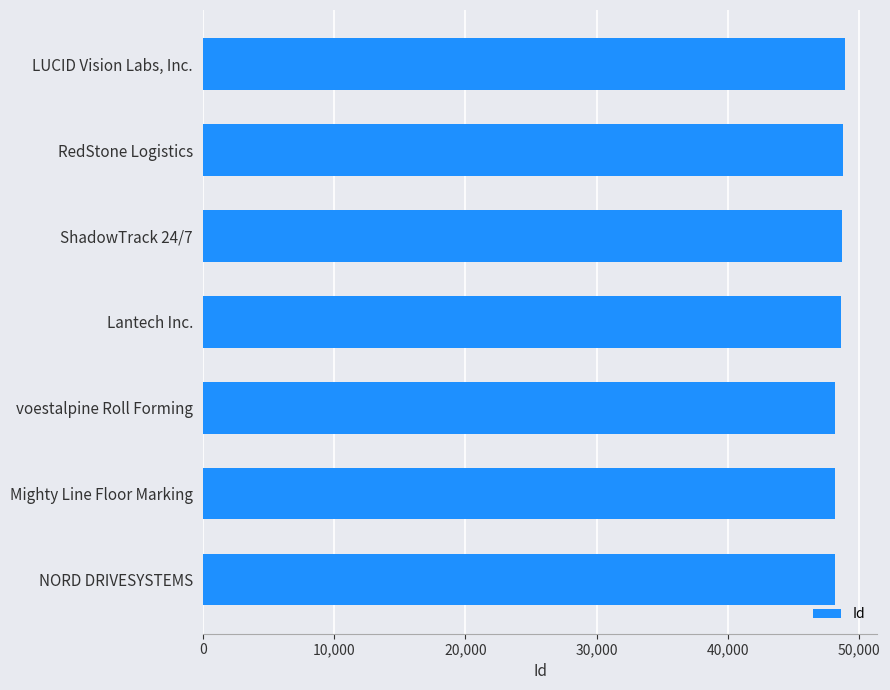

List the labels in order of value, smallest first.

NORD DRIVESYSTEMS, Mighty Line Floor Marking, voestalpine Roll Forming, Lantech Inc., ShadowTrack 24/7, RedStone Logistics, LUCID Vision Labs, Inc.